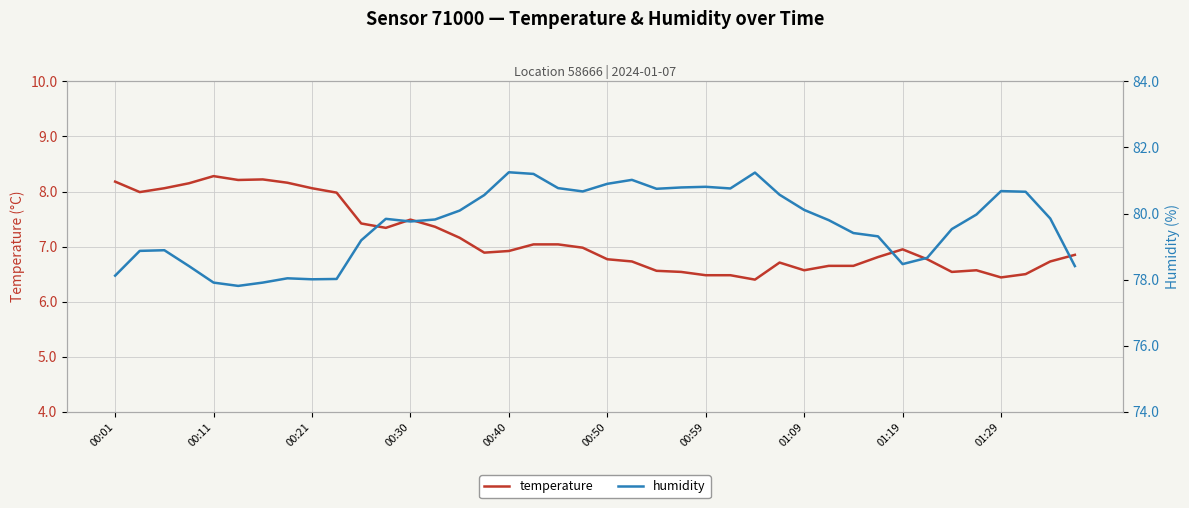

True or false: temperature and humidity cross at least once.

False